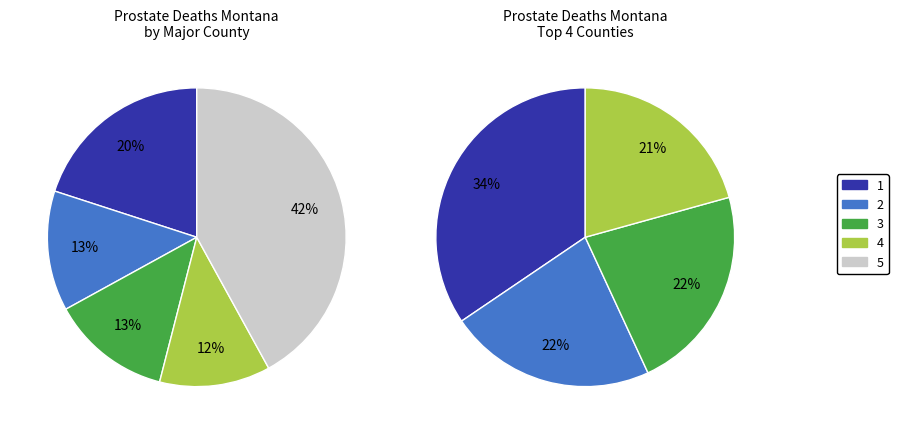

True or false: Gallatin County accounts for 2% of the total.

False